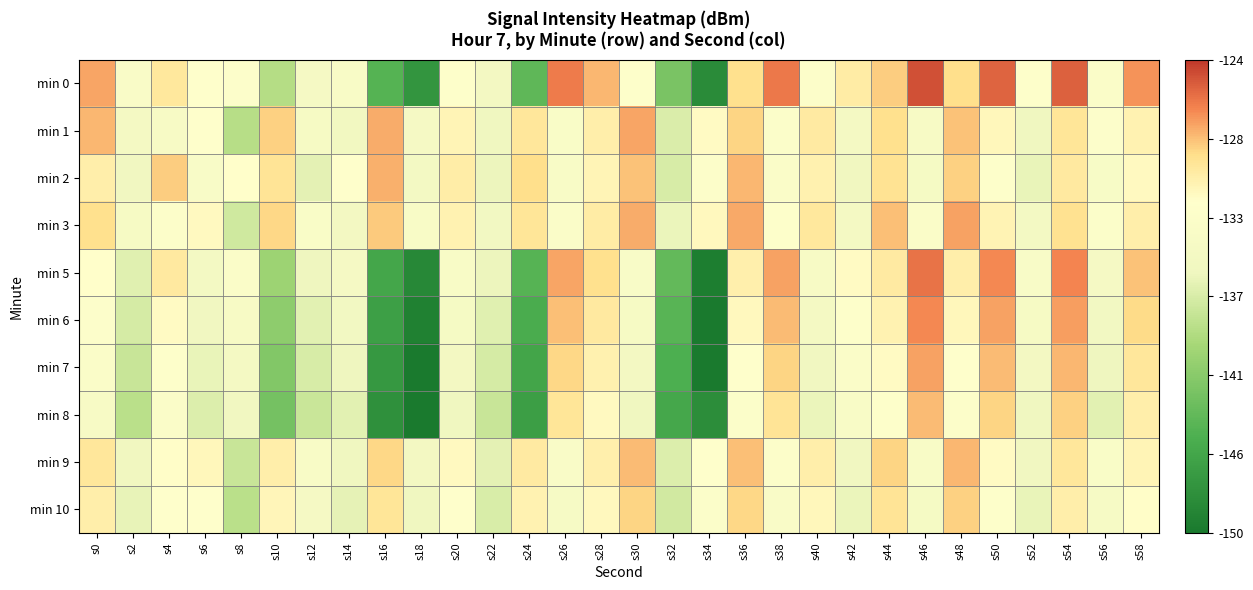

Reading right to left, extract all data points from this chart.

min 0: s58=-127.1	s56=-133.0	s54=-125.4	s52=-132.1	s50=-125.6	s48=-129.2	s46=-124.9	s44=-128.8	s42=-130.2	s40=-132.5	s38=-126.2	s36=-129.3	s34=-148.2	s32=-142.1	s30=-132.2	s28=-128.1	s26=-126.4	s24=-143.6	s22=-134.8	s20=-132.2	s18=-147.3	s16=-144.2	s14=-133.6	s12=-134.4	s10=-138.8	s8=-132.4	s6=-132.0	s4=-130.0	s2=-133.3	s0=-127.6
min 1: s58=-130.8	s56=-132.4	s54=-129.7	s52=-135.6	s50=-131.2	s48=-128.4	s46=-133.8	s44=-129.3	s42=-134.5	s40=-130.1	s38=-132.7	s36=-128.9	s34=-131.5	s32=-136.8	s30=-127.6	s28=-130.4	s26=-133.2	s24=-129.8	s22=-135.5	s20=-131.0	s18=-134.4	s16=-127.8	s14=-135.1	s12=-134.1	s10=-128.9	s8=-138.8	s6=-132.1	s4=-133.8	s2=-134.6	s0=-128.2
min 2: s58=-131.4	s56=-133.7	s54=-130.0	s52=-136.0	s50=-132.3	s48=-128.8	s46=-134.2	s44=-129.5	s42=-135.4	s40=-130.7	s38=-133.0	s36=-128.1	s34=-132.5	s32=-137.1	s30=-128.4	s28=-131.0	s26=-133.6	s24=-129.2	s22=-135.8	s20=-130.3	s18=-134.7	s16=-127.9	s14=-132.1	s12=-136.3	s10=-129.6	s8=-131.8	s6=-133.4	s4=-128.7	s2=-135.2	s0=-130.5
min 3: s58=-130.5	s56=-132.8	s54=-129.4	s52=-134.7	s50=-130.9	s48=-127.5	s46=-133.1	s44=-128.3	s42=-134.6	s40=-129.9	s38=-132.2	s36=-127.7	s34=-131.3	s32=-135.9	s30=-127.8	s28=-130.2	s26=-132.9	s24=-129.7	s22=-135.0	s20=-130.8	s18=-133.5	s16=-128.6	s14=-134.8	s12=-133.2	s10=-129.0	s8=-137.5	s6=-131.4	s4=-132.6	s2=-134.1	s0=-129.3
min 5: s58=-128.4	s56=-134.3	s54=-126.7	s52=-133.4	s50=-126.8	s48=-130.5	s46=-126.1	s44=-130.1	s42=-131.5	s40=-133.8	s38=-127.5	s36=-130.6	s34=-149.5	s32=-143.4	s30=-133.4	s28=-129.3	s26=-127.6	s24=-144.2	s22=-135.8	s20=-133.5	s18=-148.5	s16=-145.6	s14=-134.3	s12=-135.7	s10=-140.2	s8=-133.1	s6=-134.7	s4=-130.0	s2=-136.5	s0=-131.8
min 6: s58=-129.1	s56=-135.0	s54=-127.4	s52=-134.1	s50=-127.5	s48=-131.2	s46=-126.8	s44=-130.8	s42=-132.2	s40=-134.5	s38=-128.2	s36=-131.3	s34=-150.2	s32=-144.1	s30=-134.1	s28=-130.0	s26=-128.3	s24=-145.0	s22=-136.5	s20=-134.2	s18=-149.2	s16=-146.3	s14=-135.0	s12=-136.4	s10=-141.0	s8=-133.8	s6=-135.3	s4=-131.5	s2=-137.2	s0=-132.4
min 7: s58=-129.8	s56=-135.7	s54=-128.1	s52=-134.8	s50=-128.2	s48=-131.9	s46=-127.5	s44=-131.5	s42=-132.9	s40=-135.2	s38=-128.9	s36=-132.0	s34=-150.9	s32=-144.8	s30=-134.8	s28=-130.7	s26=-129.0	s24=-145.7	s22=-137.2	s20=-134.9	s18=-149.9	s16=-147.0	s14=-135.7	s12=-137.1	s10=-141.7	s8=-134.5	s6=-136.0	s4=-132.2	s2=-137.9	s0=-133.1
min 8: s58=-130.5	s56=-136.4	s54=-128.8	s52=-135.5	s50=-128.9	s48=-132.6	s46=-128.2	s44=-132.2	s42=-133.6	s40=-135.9	s38=-129.6	s36=-132.7	s34=-148.0	s32=-145.5	s30=-135.5	s28=-131.4	s26=-129.7	s24=-146.4	s22=-137.9	s20=-135.6	s18=-150.6	s16=-147.7	s14=-136.4	s12=-137.8	s10=-142.4	s8=-135.2	s6=-136.7	s4=-132.9	s2=-138.6	s0=-133.8
min 9: s58=-131.0	s56=-133.2	s54=-129.8	s52=-135.3	s50=-131.5	s48=-128.1	s46=-133.5	s44=-128.9	s42=-135.2	s40=-130.5	s38=-132.6	s36=-128.3	s34=-132.1	s32=-136.7	s30=-128.2	s28=-130.6	s26=-133.3	s24=-130.1	s22=-136.3	s20=-131.4	s18=-134.8	s16=-129.0	s14=-135.5	s12=-133.6	s10=-130.4	s8=-137.9	s6=-131.2	s4=-131.7	s2=-135.4	s0=-129.8
min 10: s58=-131.7	s56=-133.9	s54=-130.5	s52=-136.0	s50=-132.2	s48=-128.8	s46=-134.2	s44=-129.6	s42=-135.9	s40=-131.2	s38=-133.3	s36=-129.0	s34=-132.8	s32=-137.4	s30=-128.9	s28=-131.3	s26=-134.0	s24=-130.8	s22=-137.0	s20=-132.1	s18=-135.5	s16=-129.7	s14=-136.2	s12=-134.3	s10=-131.1	s8=-138.6	s6=-131.9	s4=-131.9	s2=-136.1	s0=-130.5